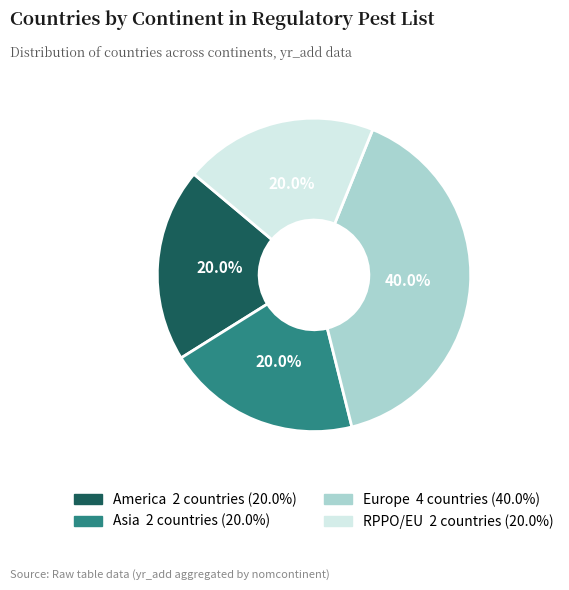

Does any single category account for the majority?

No